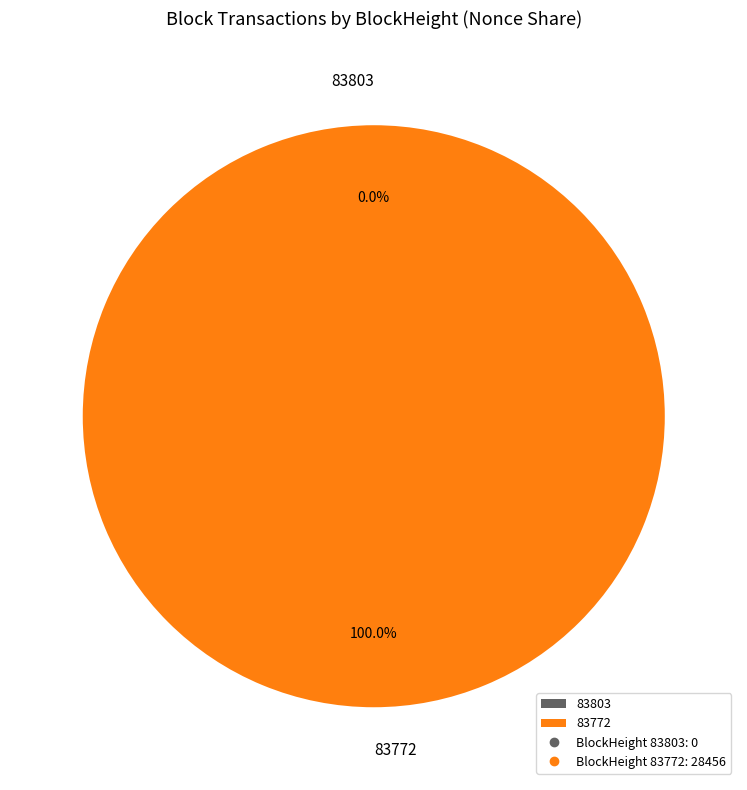

To the nearest percent, what is the difference between the 83772 and 83803 slice percentages?

100%